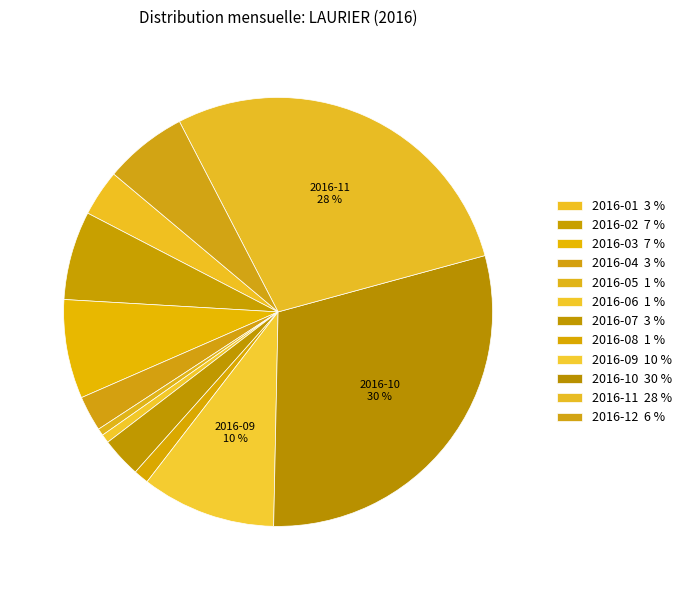

Which category has the smallest portion of the pie?

2016-05